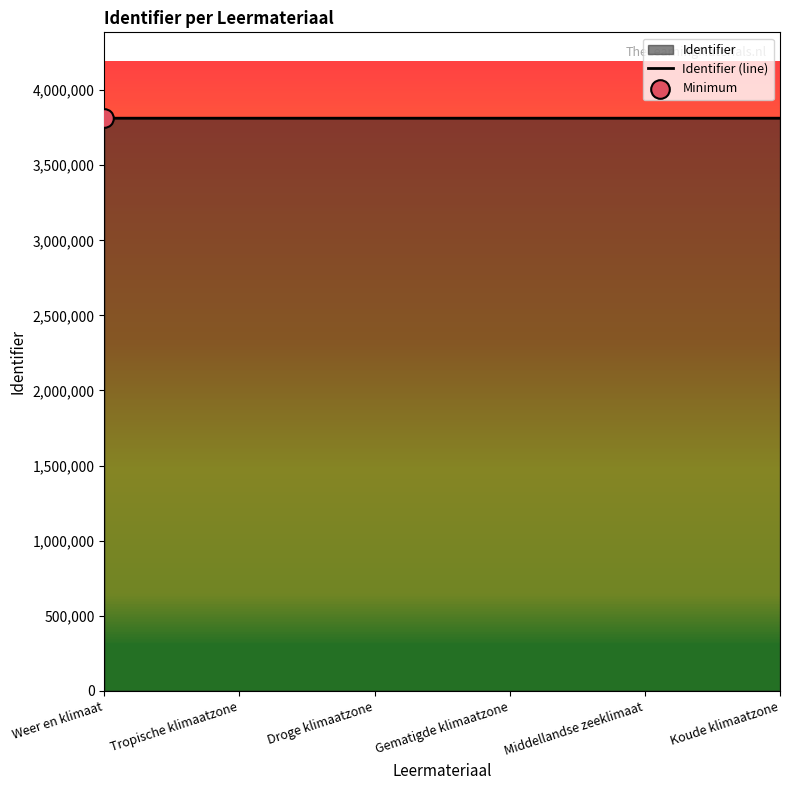

What is the change in value from Droge klimaatzone to Gematigde klimaatzone?

+2